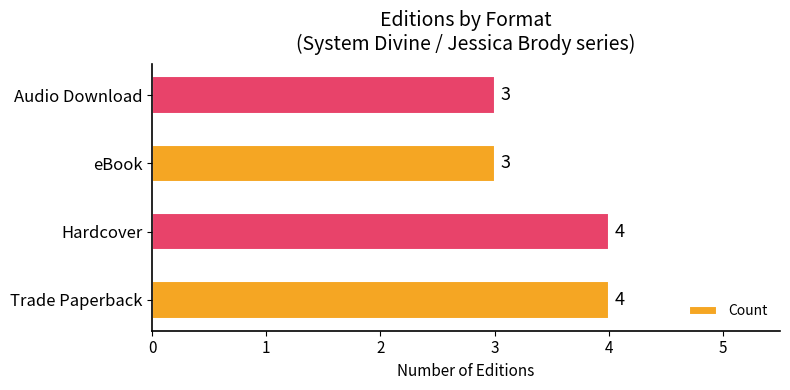

How many values are between 3 and 4?

4